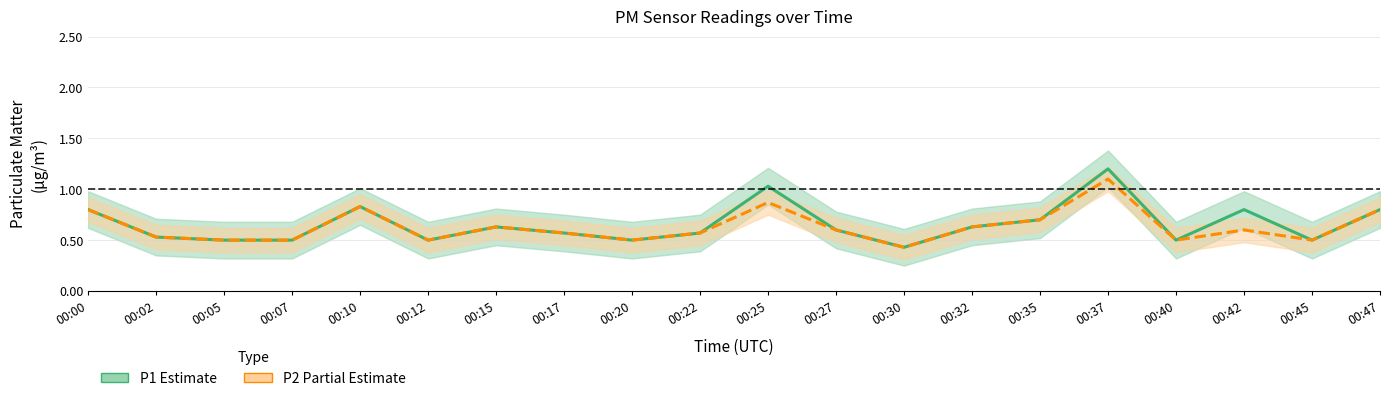

What is the value of the P2 (Partial Estimate) point at the 19th from the left?

0.5